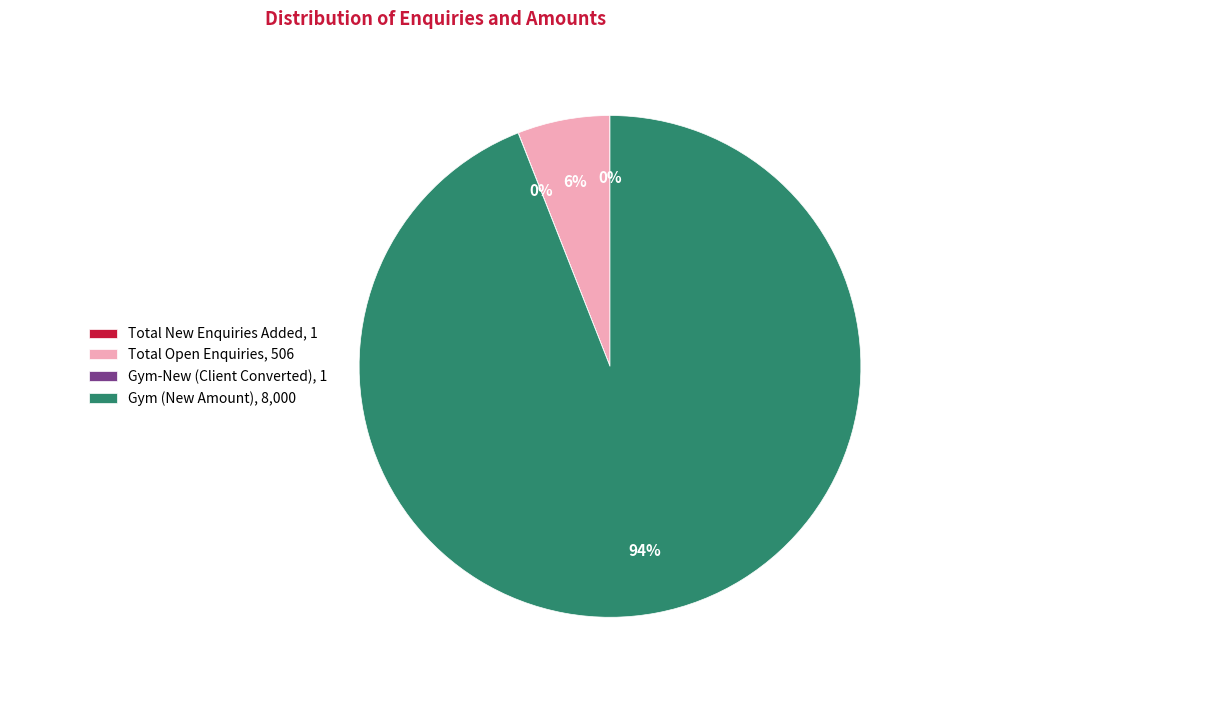

Is there any slice that represents more than half of the pie?

Yes